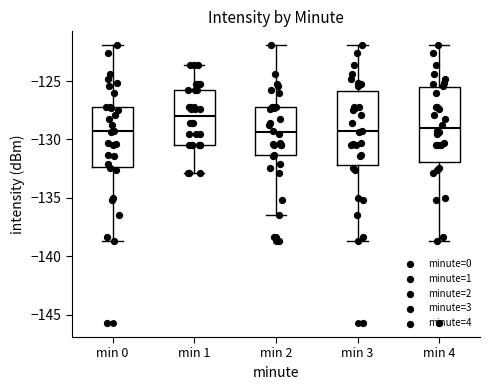

Where does the lower whisker of the box for min 2 end on the y-axis? The values are not printed on the chart, so give them approximately, as read against the axis.

-136.5